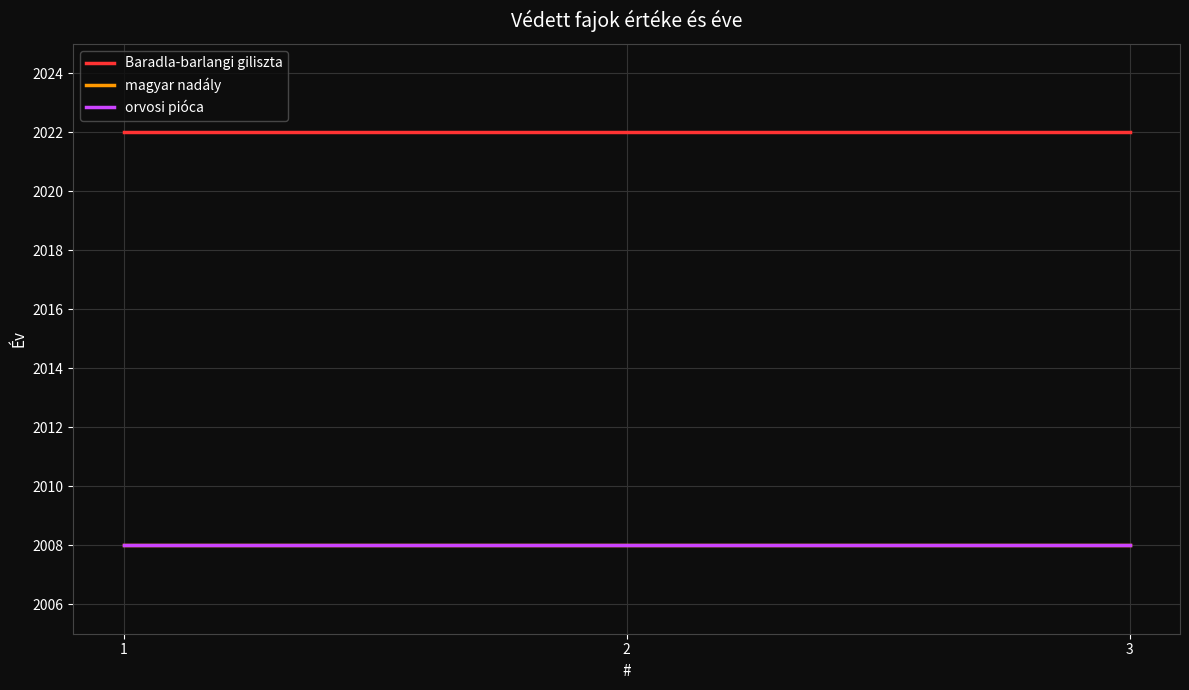

What is the value of the Baradla-barlangi giliszta point at the 3rd from the left?

2022